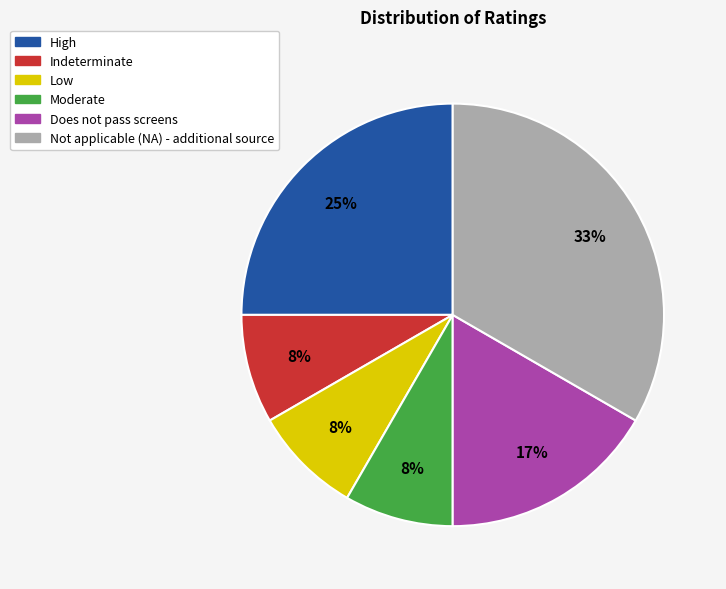

True or false: Does not pass screens accounts for 24% of the total.

False